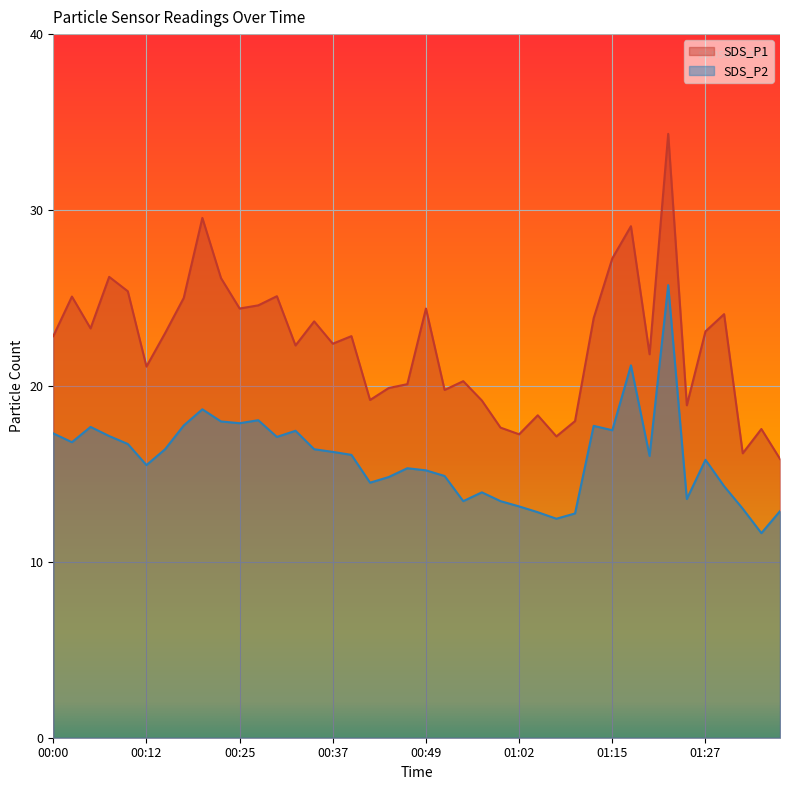

Rank the series at 00:37 from highest to lowest value.

SDS_P1, SDS_P2